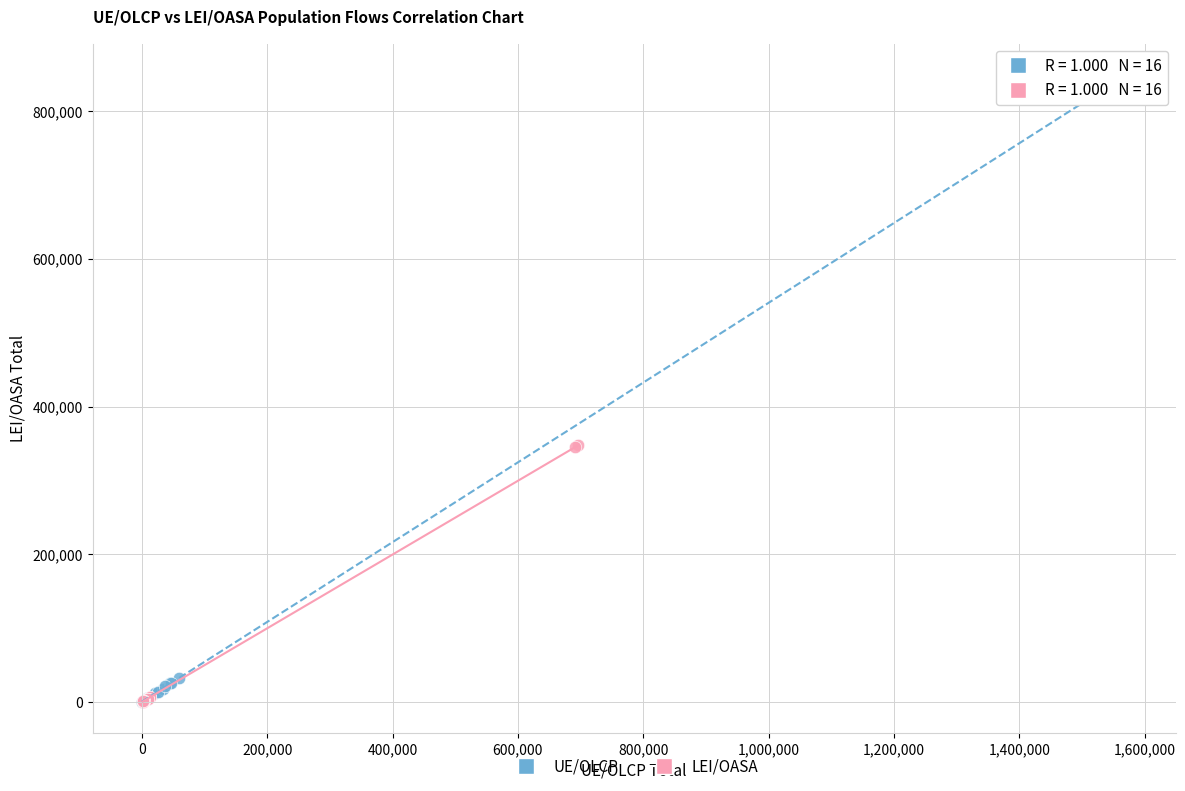

Which series has the widest spread of Y values?

UE/OLCP